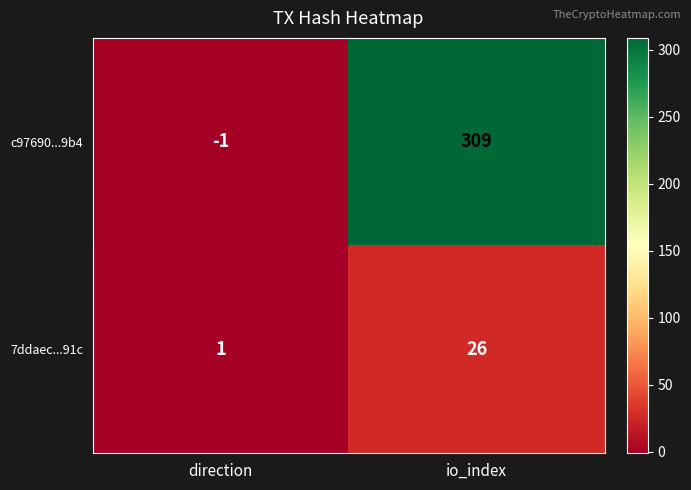

Where is c97690...9b4 nearest to the value 154?

direction